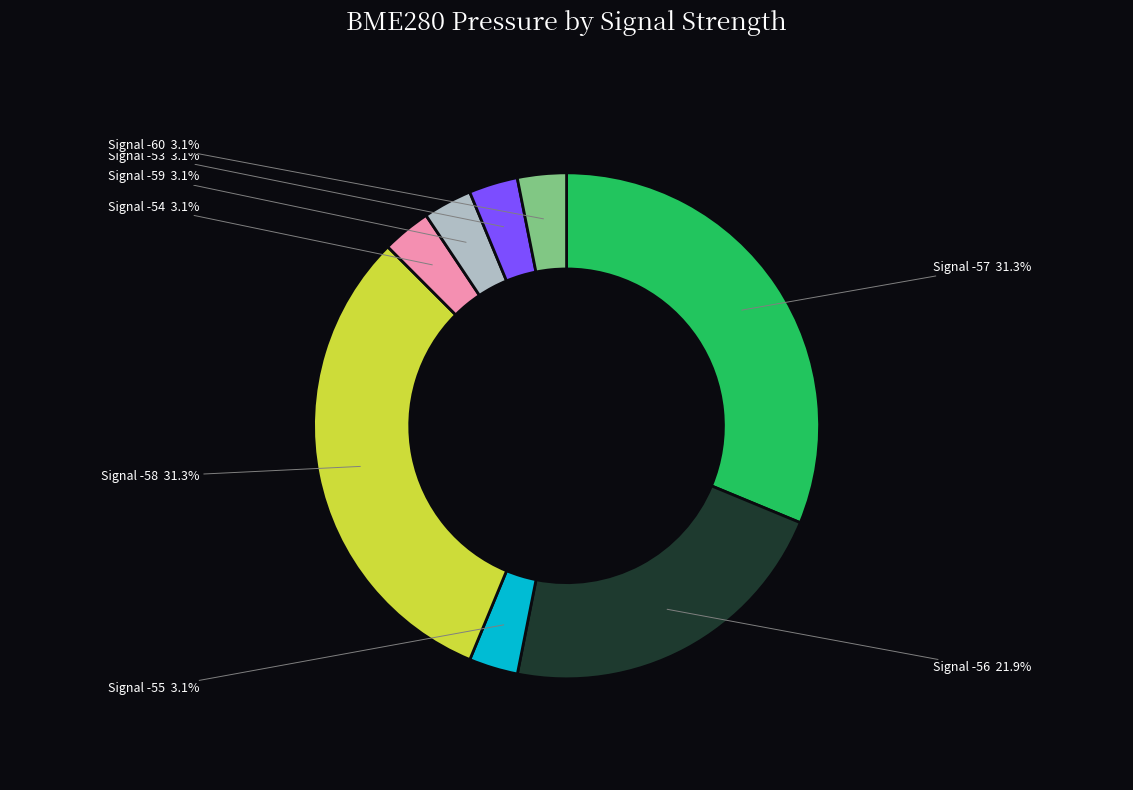

Combined, what portion of the pie is Signal -59 and Signal -55?

6.2%